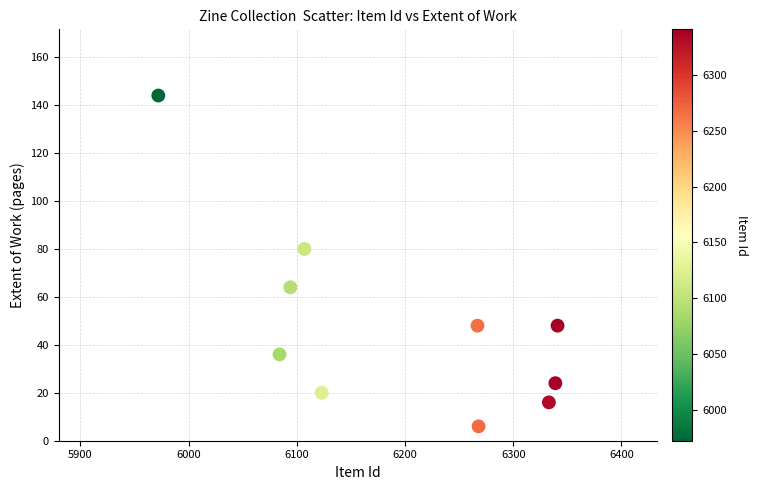

What Y value in the scatter plot is closest to 75?

80